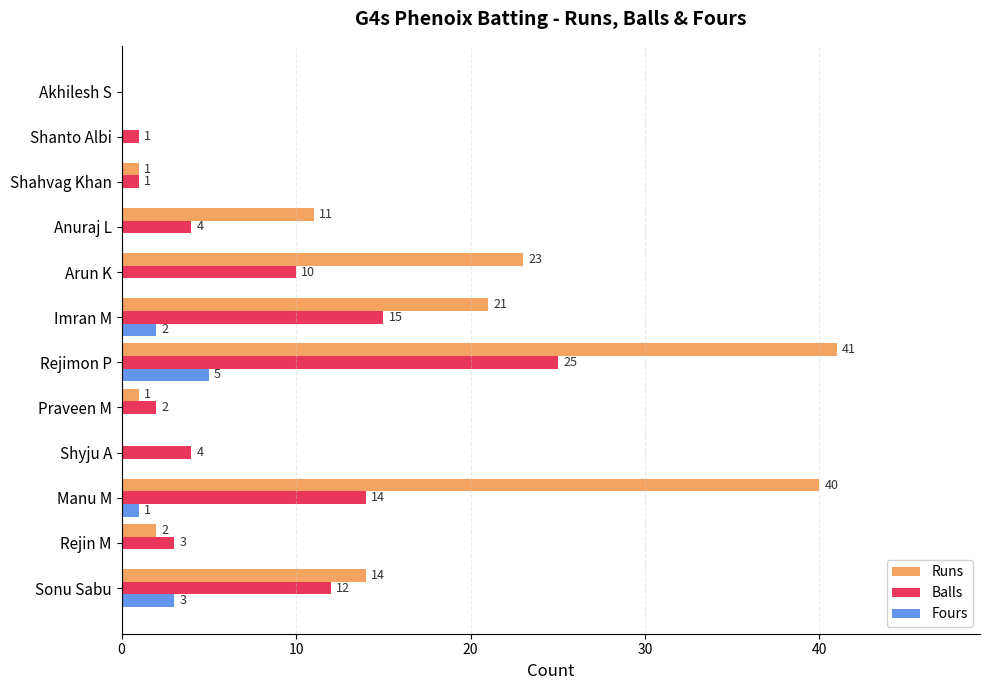

What is the sum of all Balls values?

91